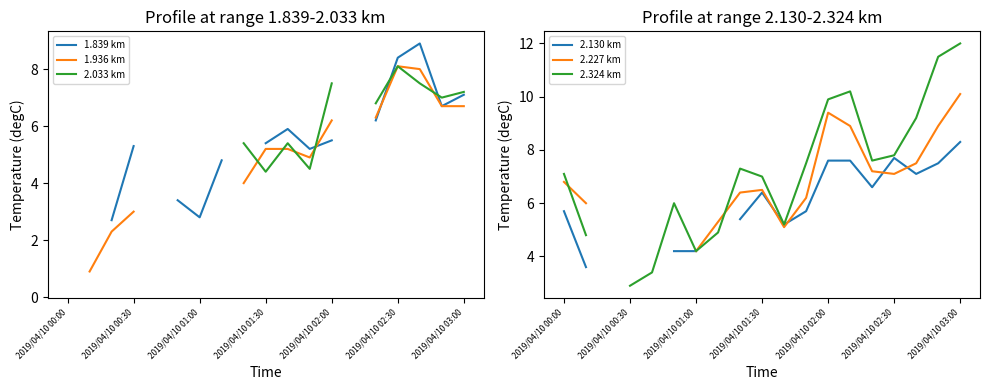

True or false: 1.839 km has more than 0 interior local peaks.

True